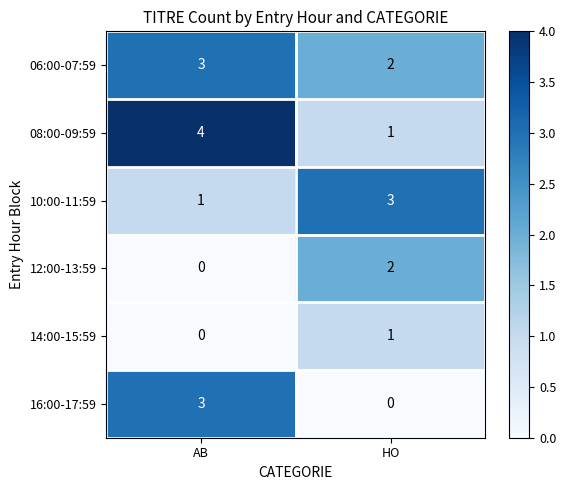

What is the total value across all series at AB?

11